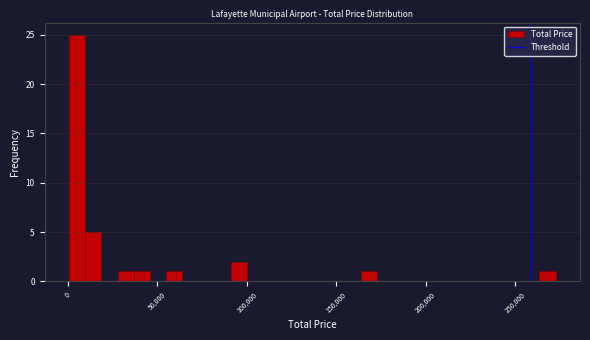

Read against the x-axis, roughly where is the centre of the tallest bar?

5000